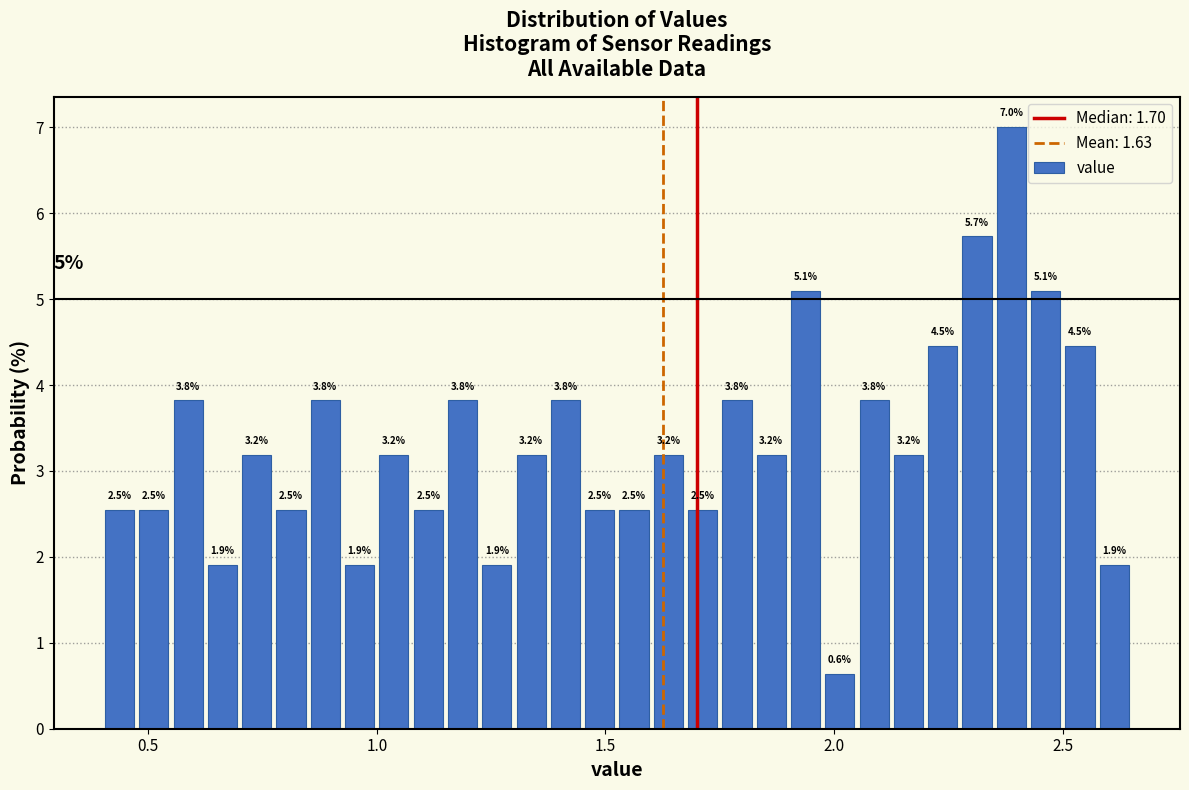

Read against the x-axis, roughly where is the centre of the tallest bar?

2.40